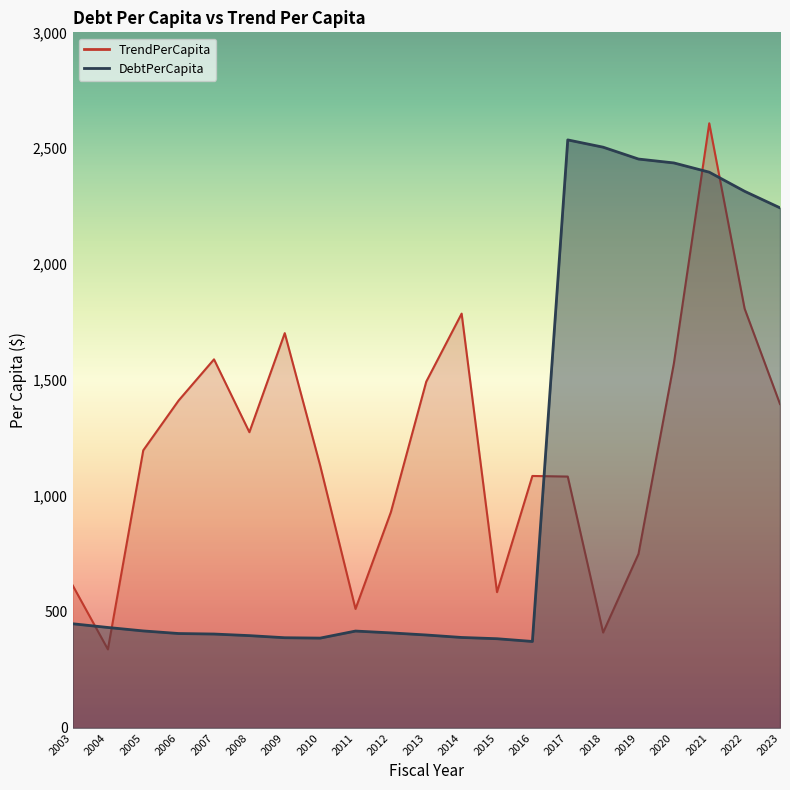

At which category does DebtPerCapita reach its first local valley?

2010